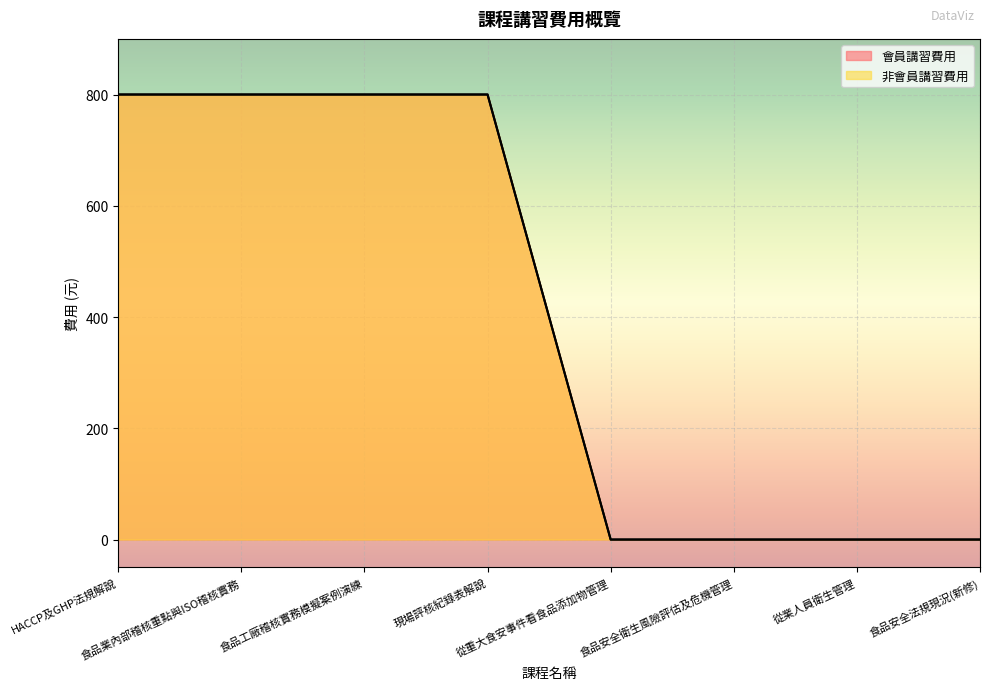

True or false: 會員講習費用 has more than 0 interior local peaks.

False